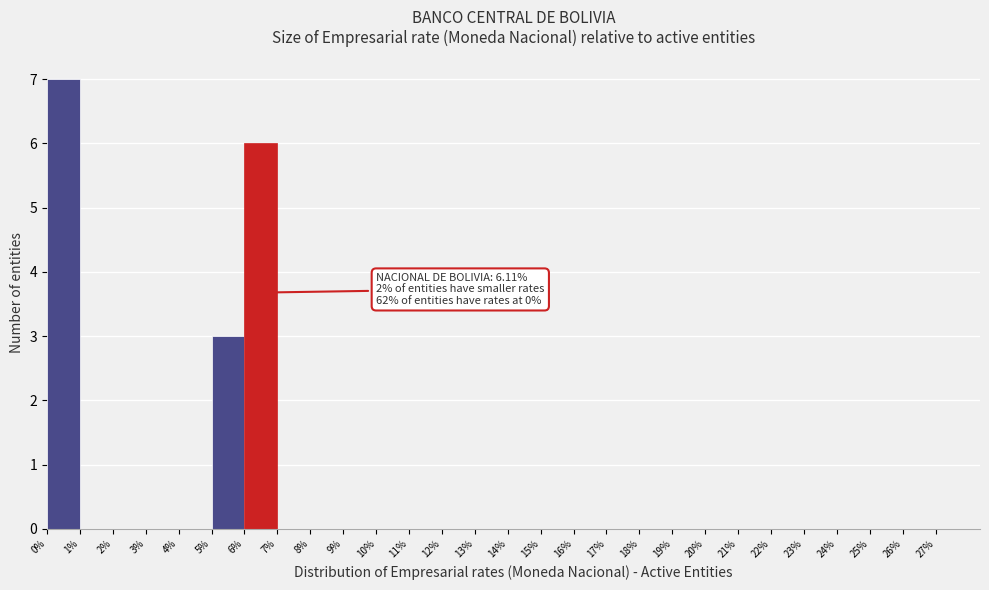

Which range on the x-axis has the tallest bar?

0% to 1%